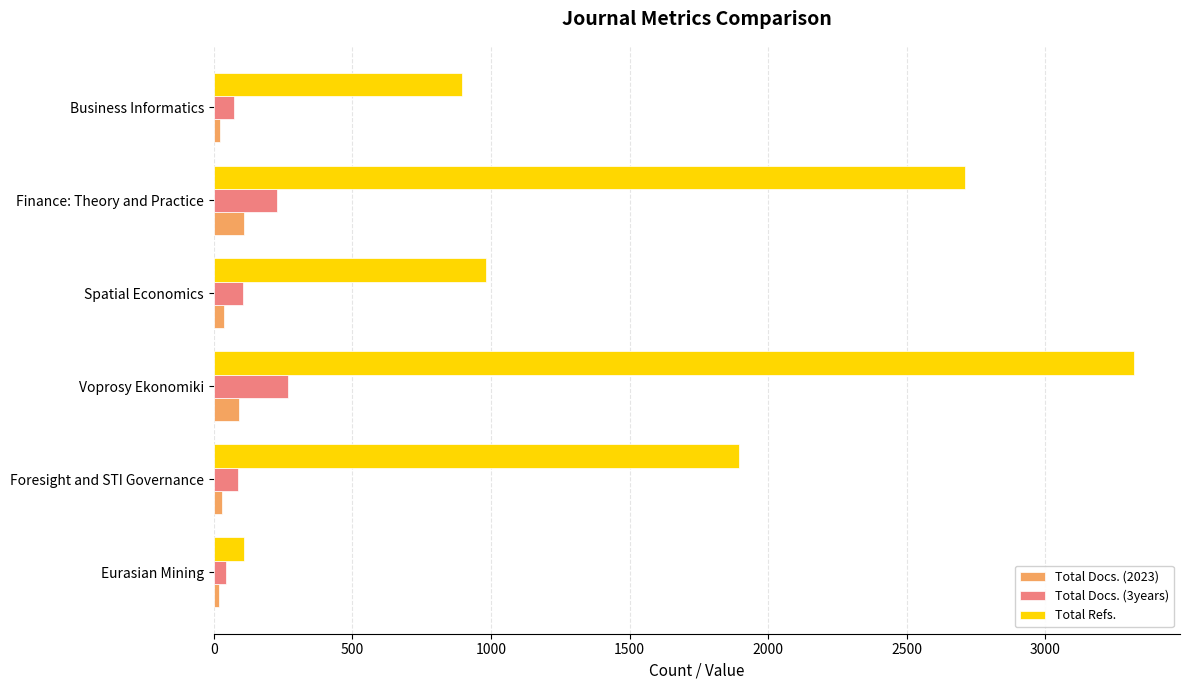

At which label does Total Docs. (3years) reach its peak?

Voprosy Ekonomiki